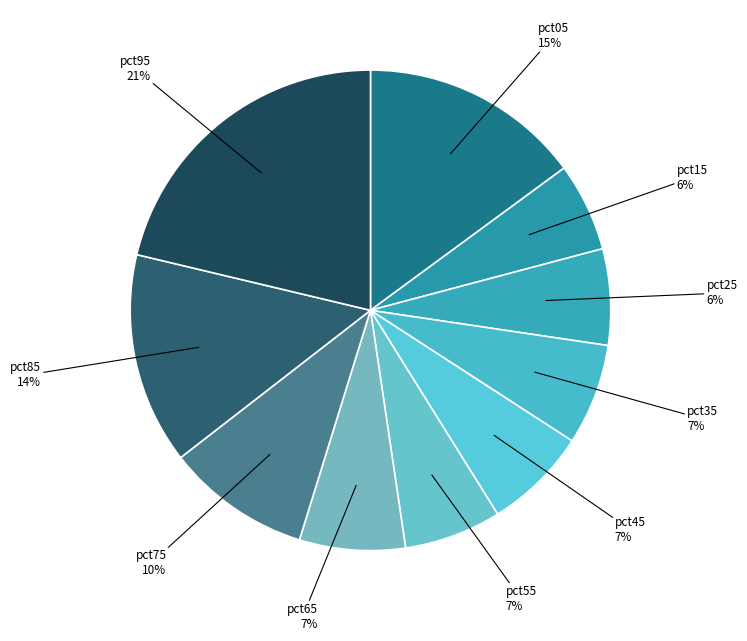

Which slice is the largest?

pct95